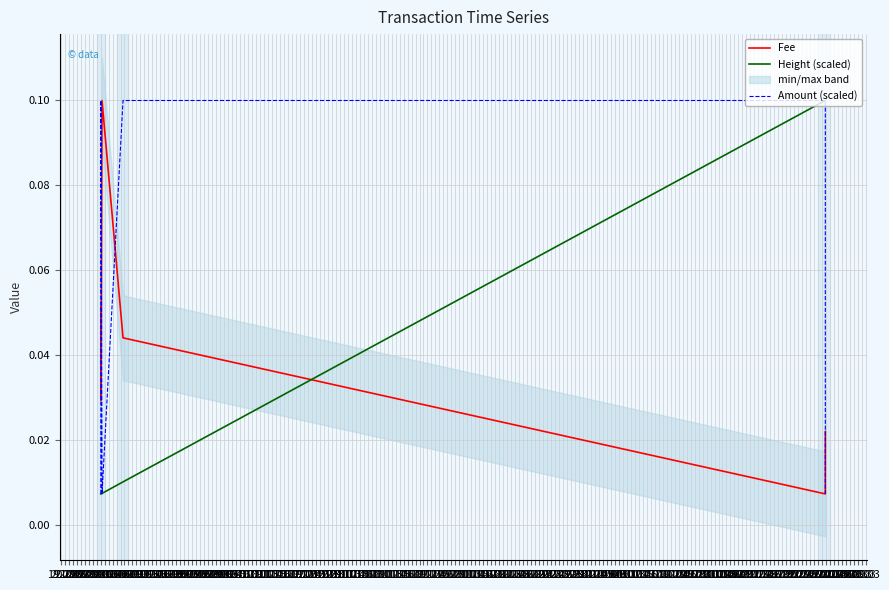

What is the highest value of the Fee series?

0.1